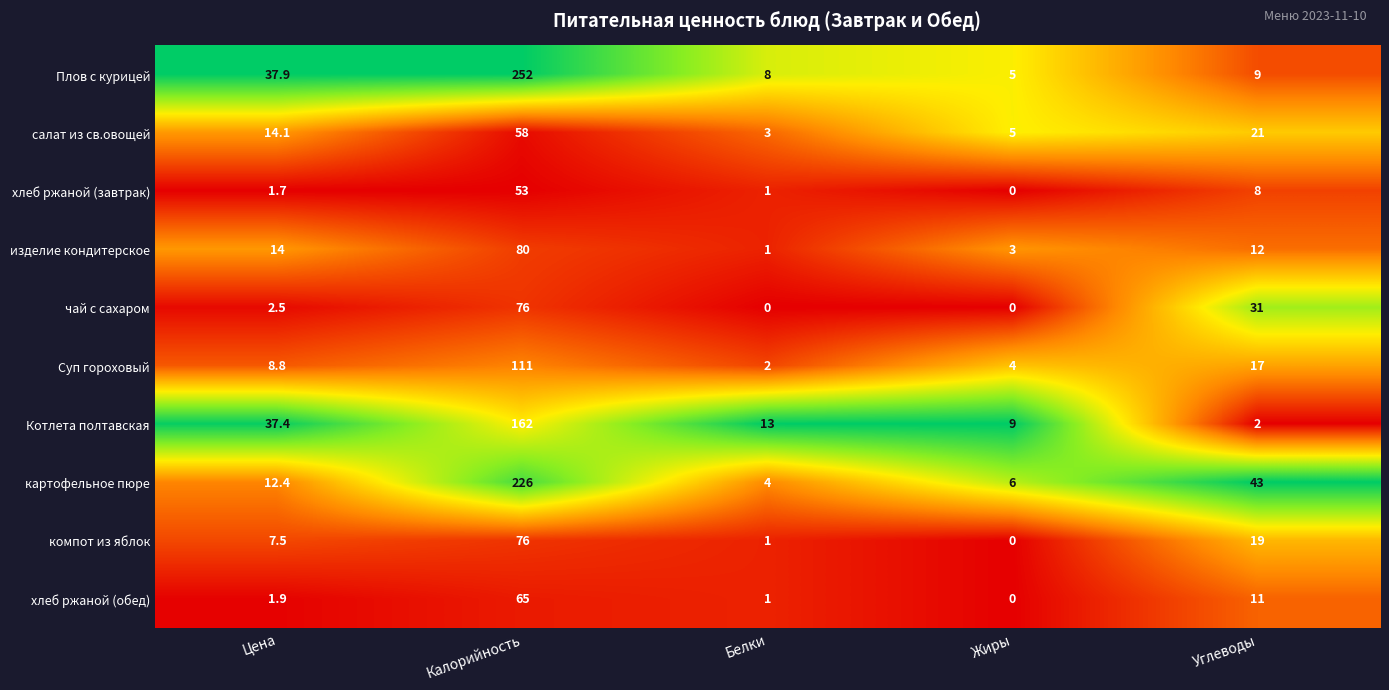

At Цена, list the series in order from smallest to largest.

хлеб ржаной (завтрак), хлеб ржаной (обед), чай с сахаром, компот из яблок, Суп гороховый, картофельное пюре, изделие кондитерское, салат из св.овощей, Котлета полтавская, Плов с курицей